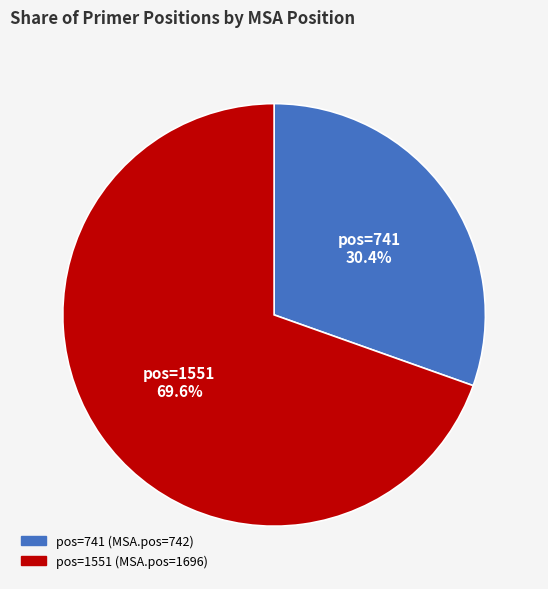

How many segments does this pie chart have?

2